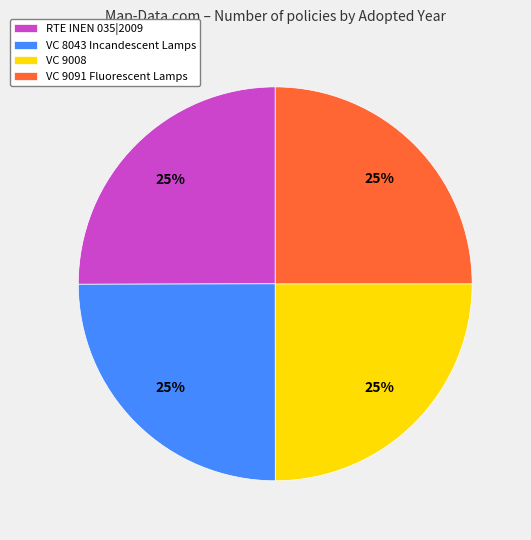

Approximately how many times larger is the value at VC 9091 Fluorescent Lamps compared to RTE INEN 035|2009?

1.0